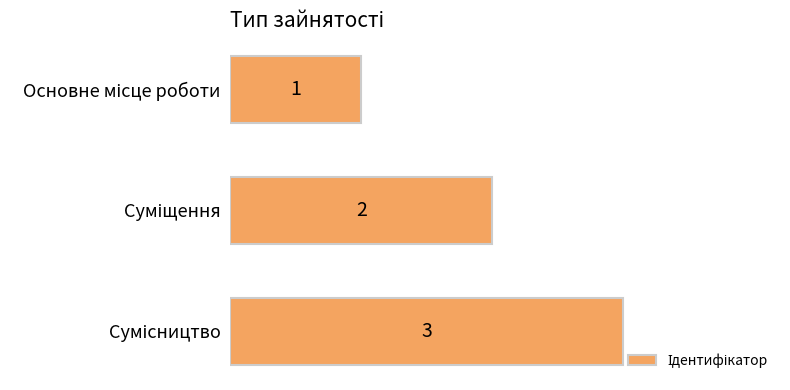

How many data points are less than 2?

1